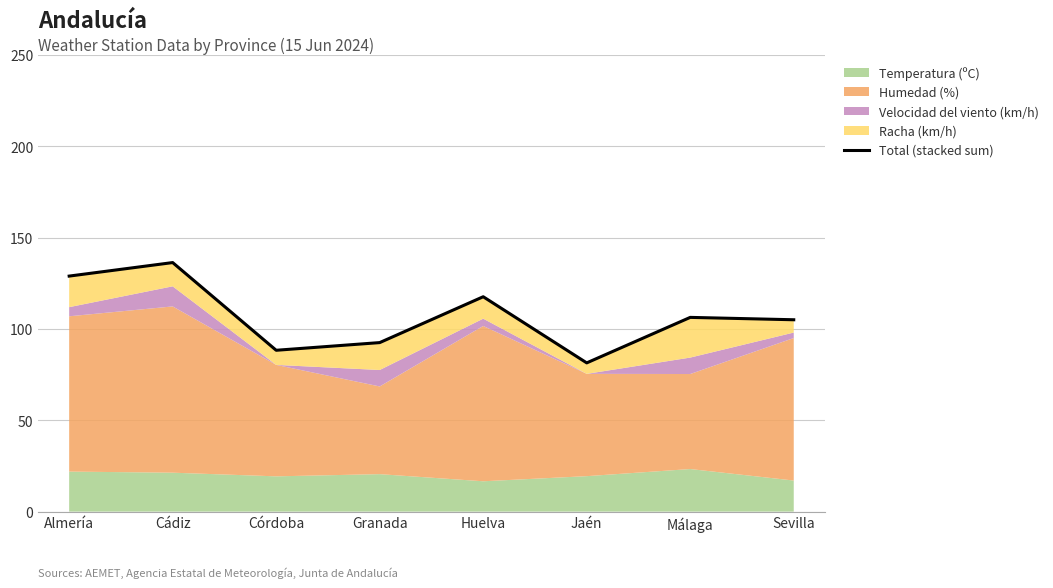

True or false: the data shows 43.4 at Granada.

False